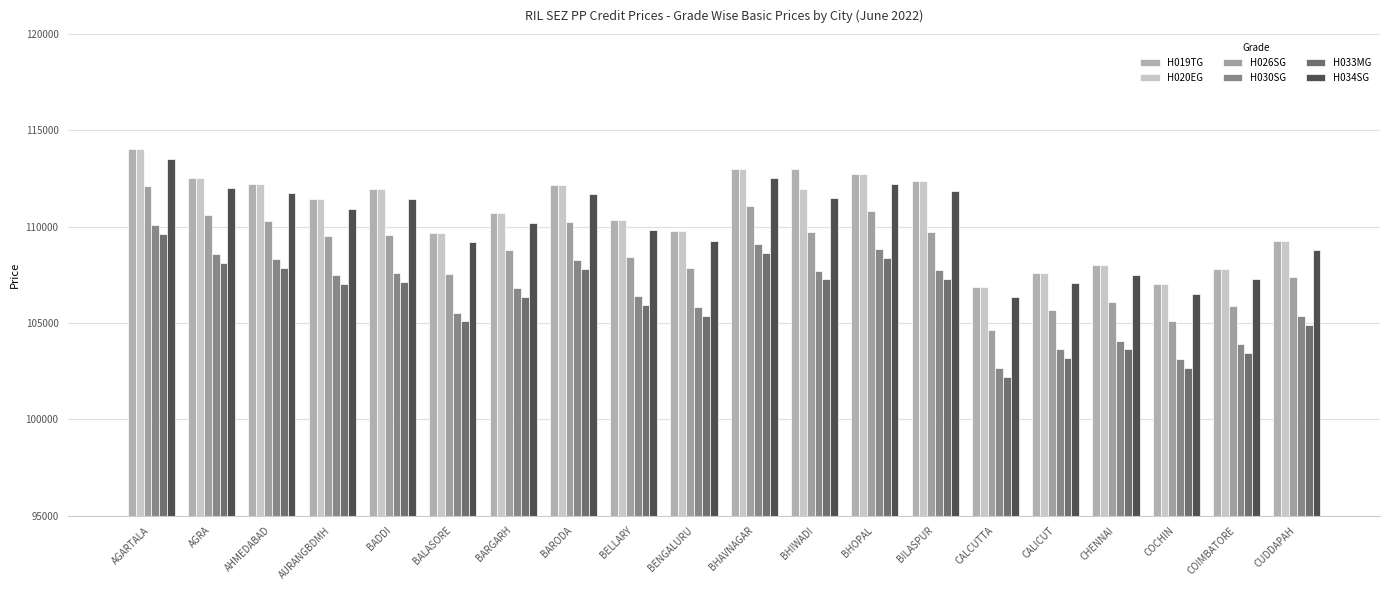

What is the difference between the H033MG values at AURANGBDMH and BELLARY?

1090